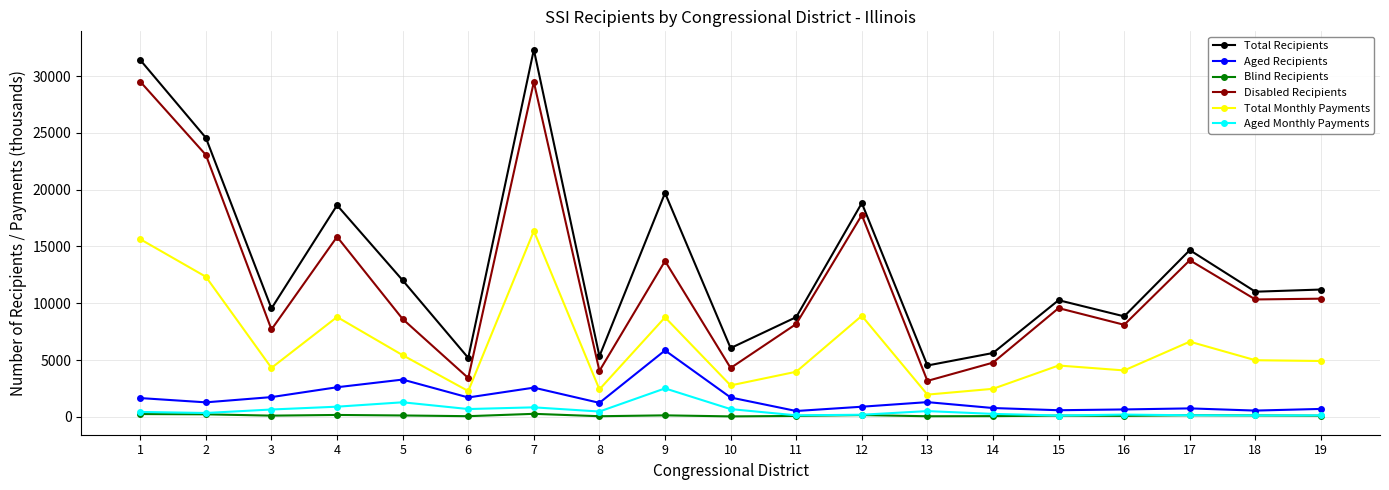

How many lines are shown in the chart?

6